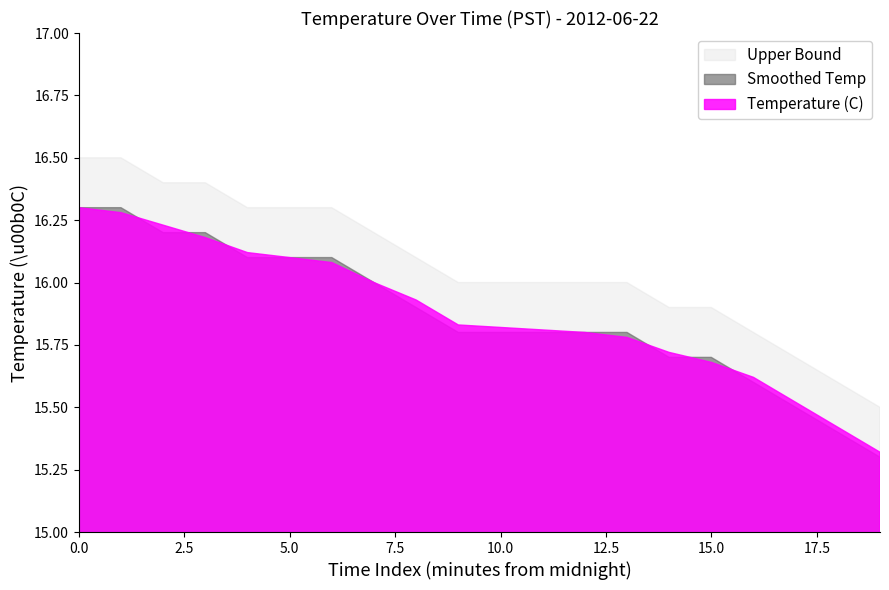

What are all the series names shown in the legend?

Upper Bound, Smoothed Temp, Temperature (C)